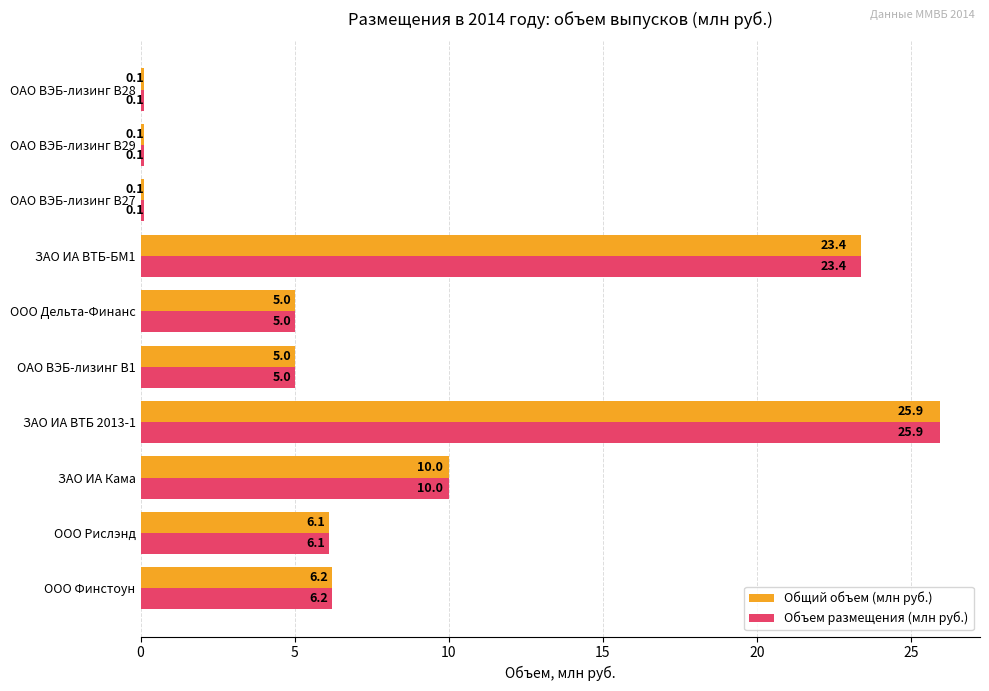

Which category has the highest value in the Объем размещения (млн руб.) series?

ЗАО ИА ВТБ 2013-1